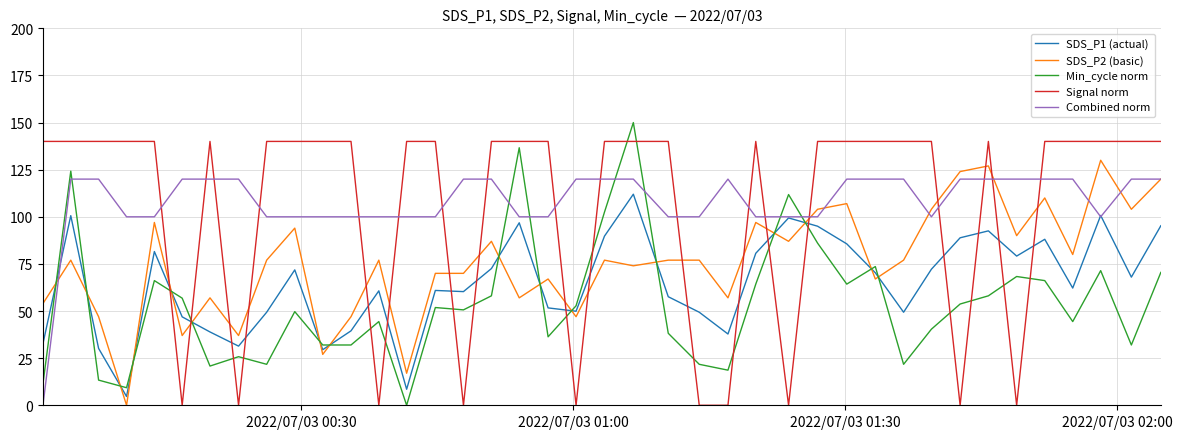

What is the difference between the maximum and minimum values in the SDS_P2 (basic) series?

130.0